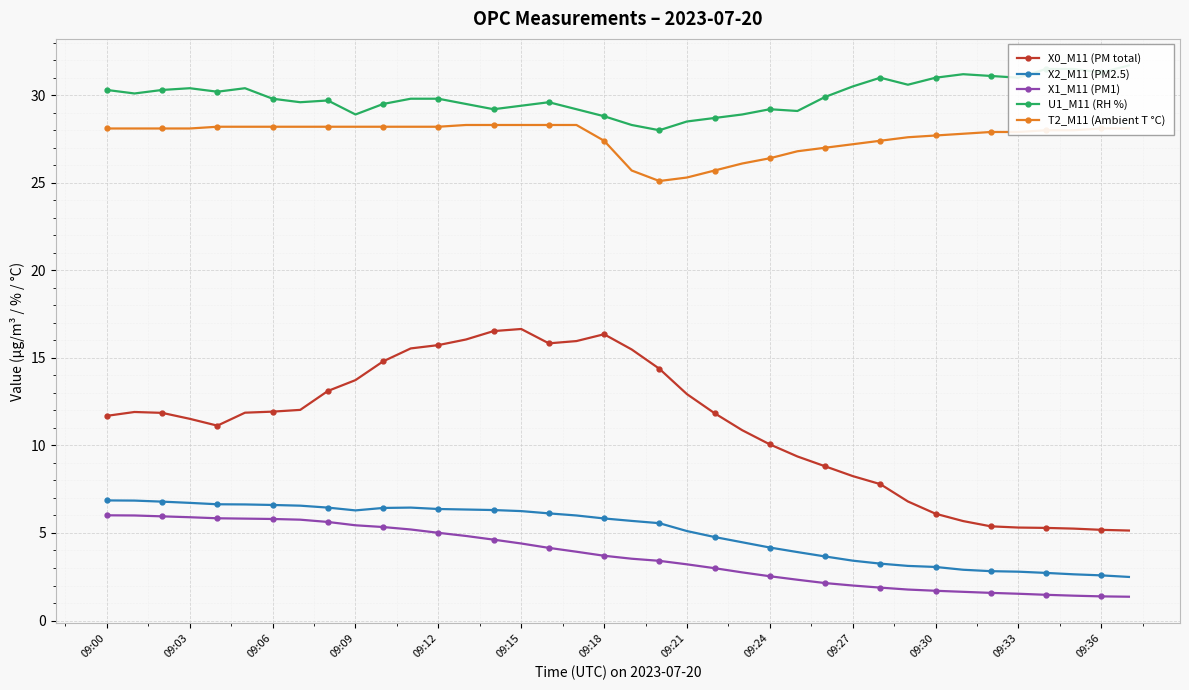

What is the maximum value shown in the chart?

31.7